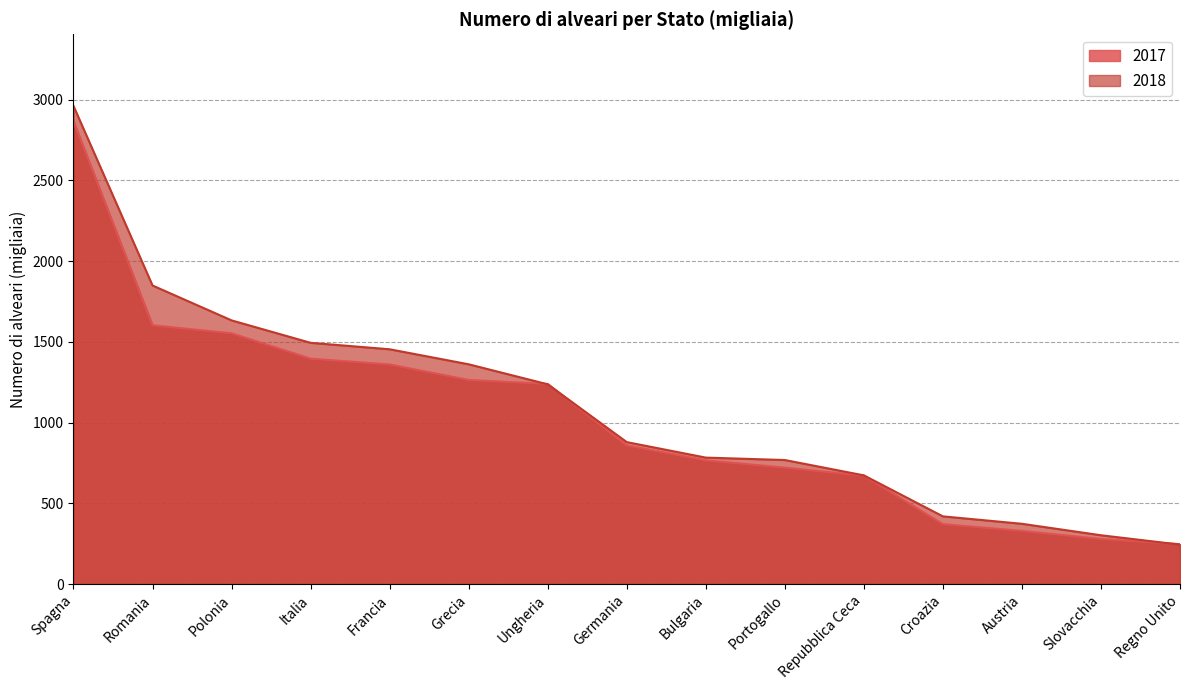

Which series changed the most between Germania and Portogallo?

2017